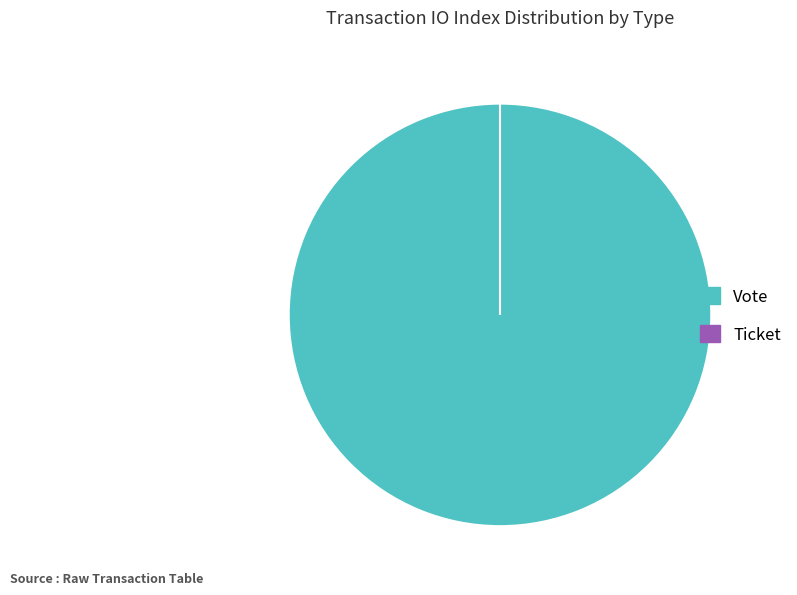

How much of the chart is everything except Ticket?

100.0%